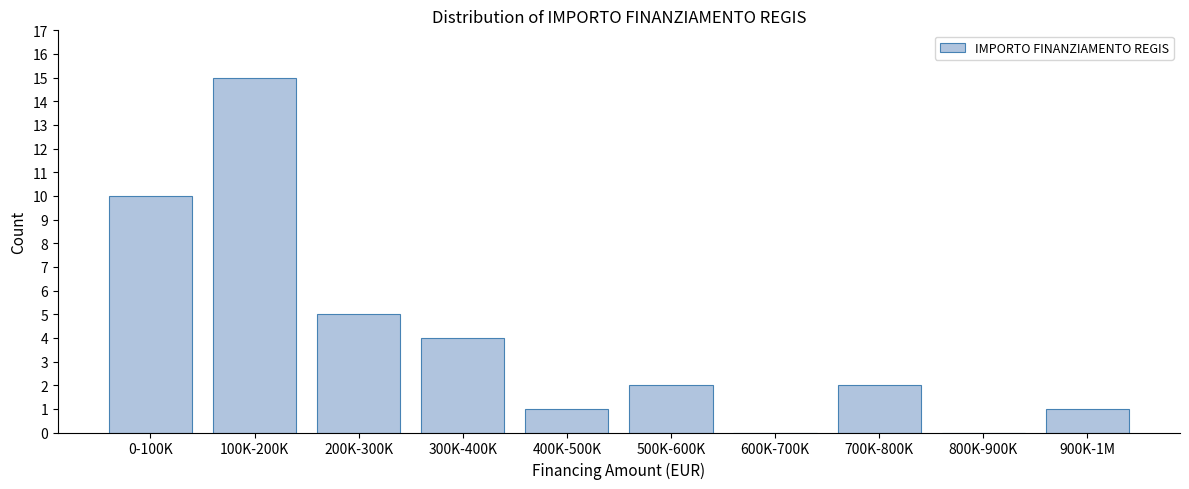

Reading left to right, extract all data points from this chart.

0-100K=10	100K-200K=15	200K-300K=5	300K-400K=4	400K-500K=1	500K-600K=2	600K-700K=0	700K-800K=2	800K-900K=0	900K-1M=1